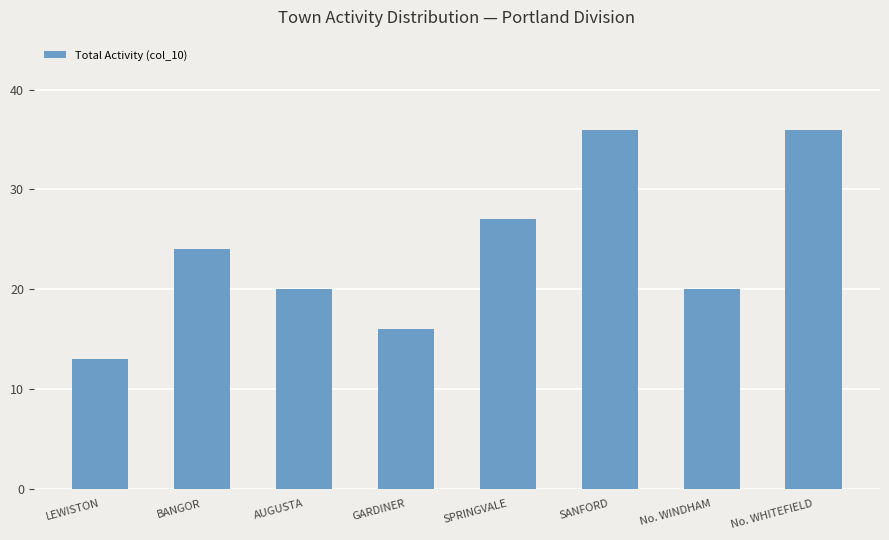

How many bars are there in total?

8